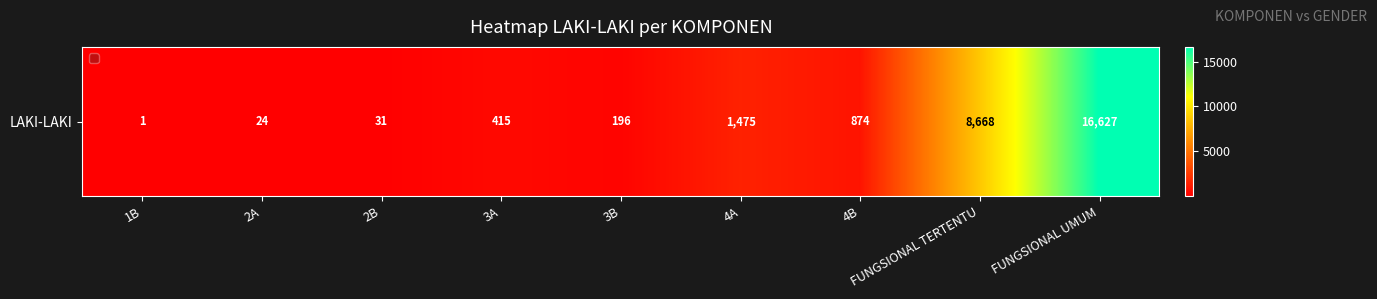

What is the change in value from 2A to 2B?

+7